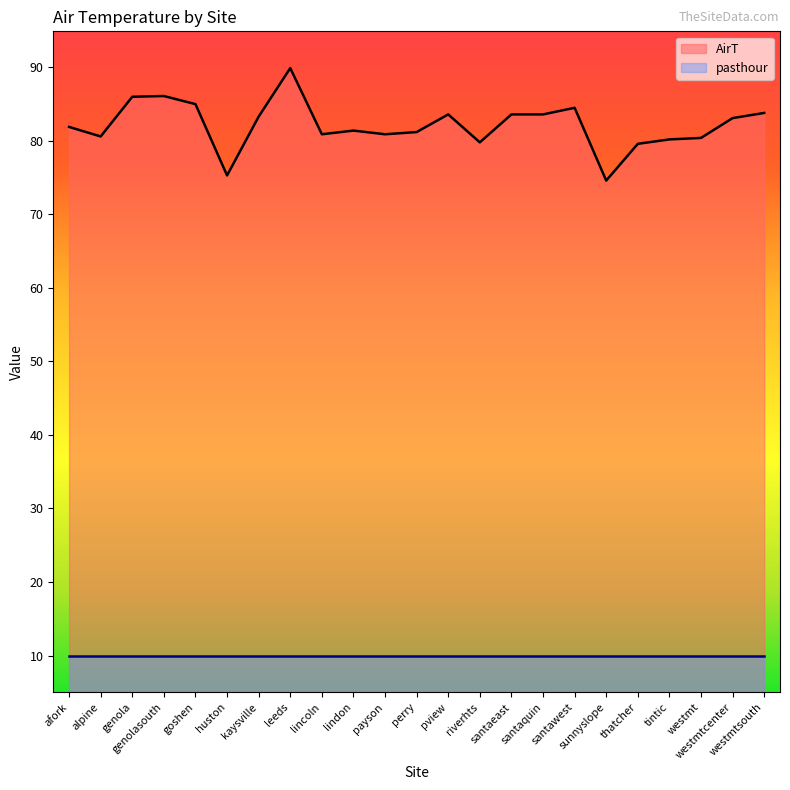

What is the lowest value of the pasthour series?

10.0